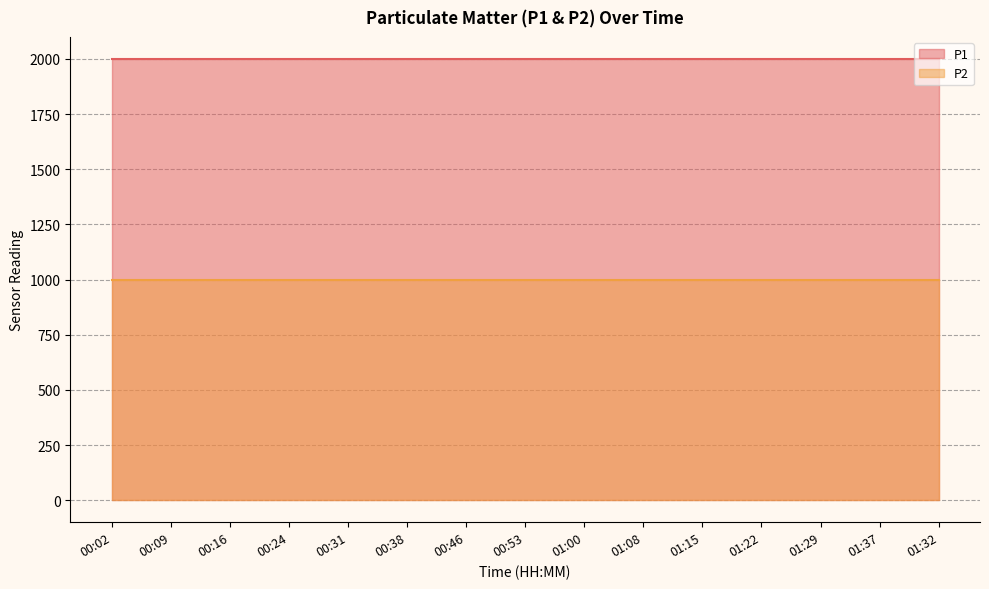

At how many categories does at least one series exceed 1420?

15